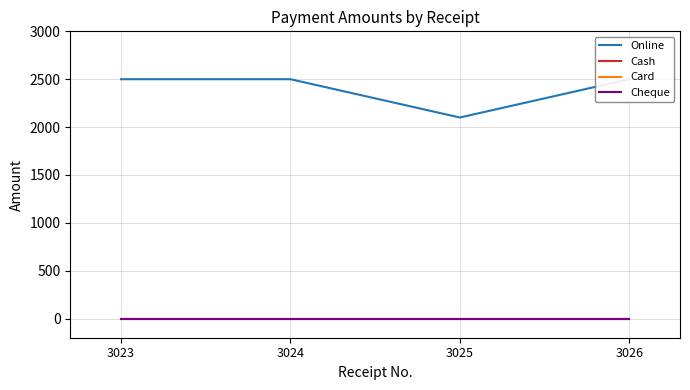

Which series has the largest total across all categories?

Online